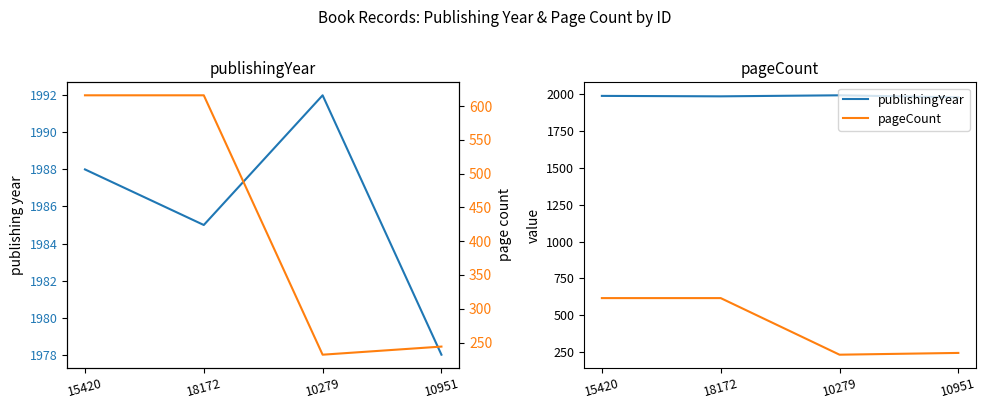

Count the publishingYear values in the range 1985 to 1992.

3